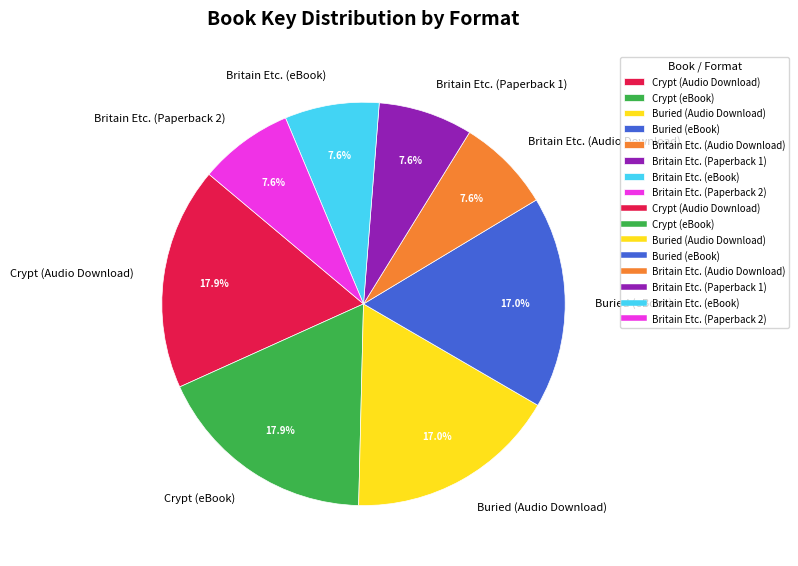

How many segments does this pie chart have?

8